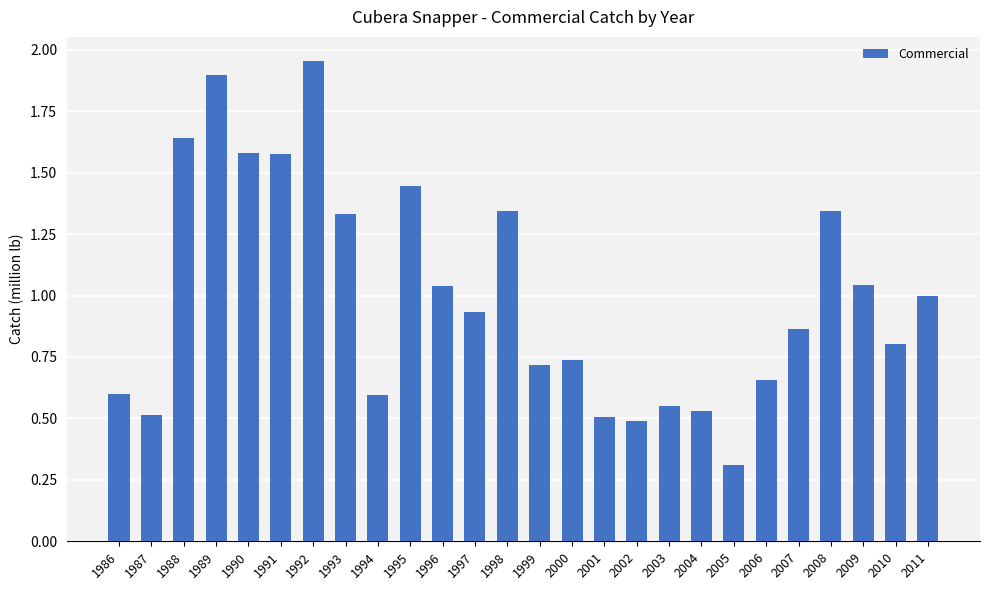

What is the change in value from 2006 to 2010?

+0.1